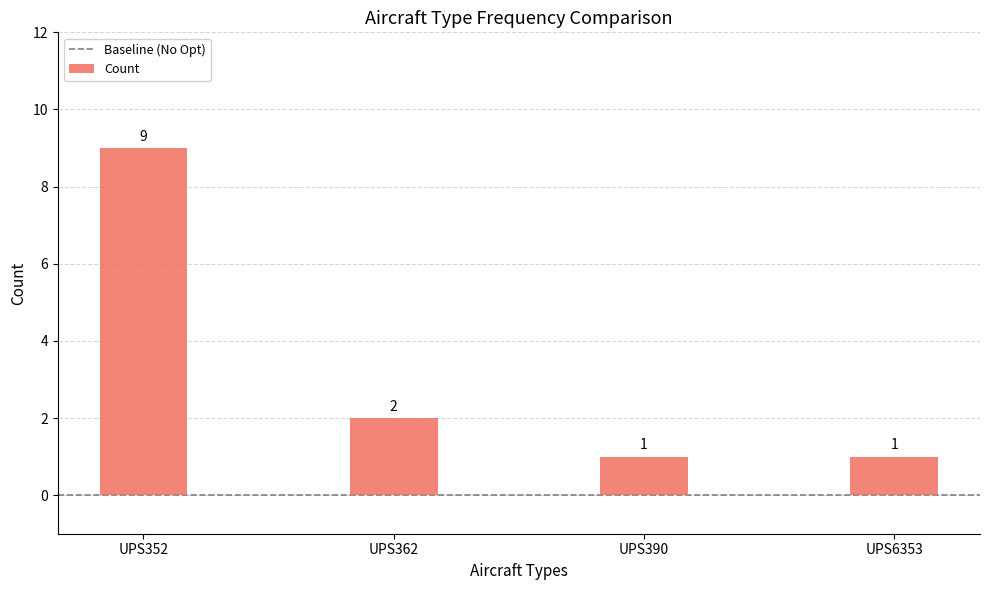

Does the chart contain any negative values?

No